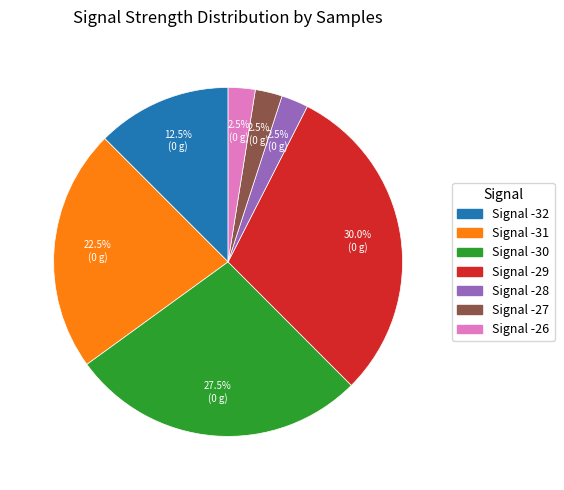

Is there any slice that represents more than half of the pie?

No